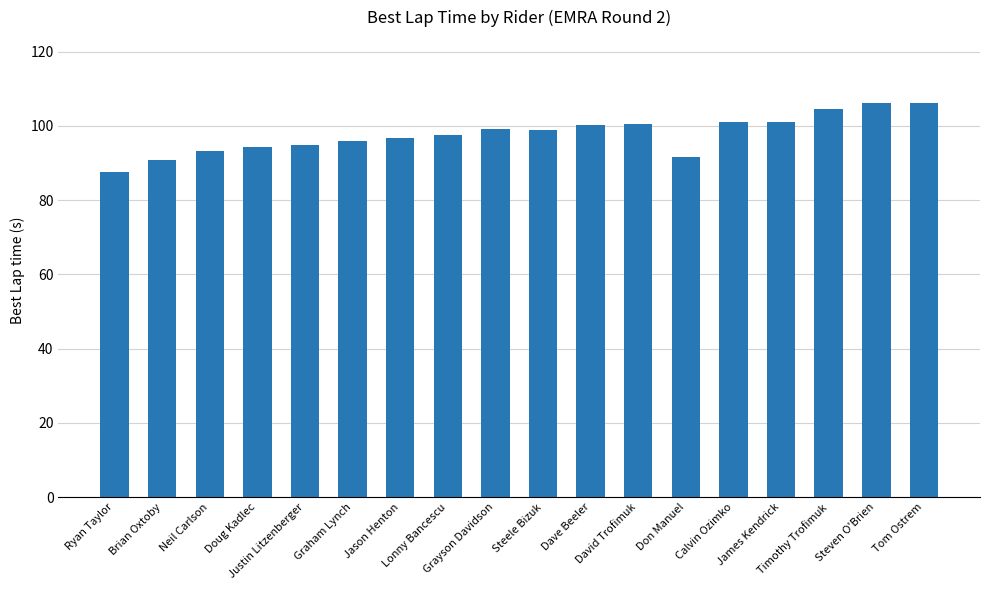

What is the sum of the values at Don Manuel and Timothy Trofimuk?

196.2